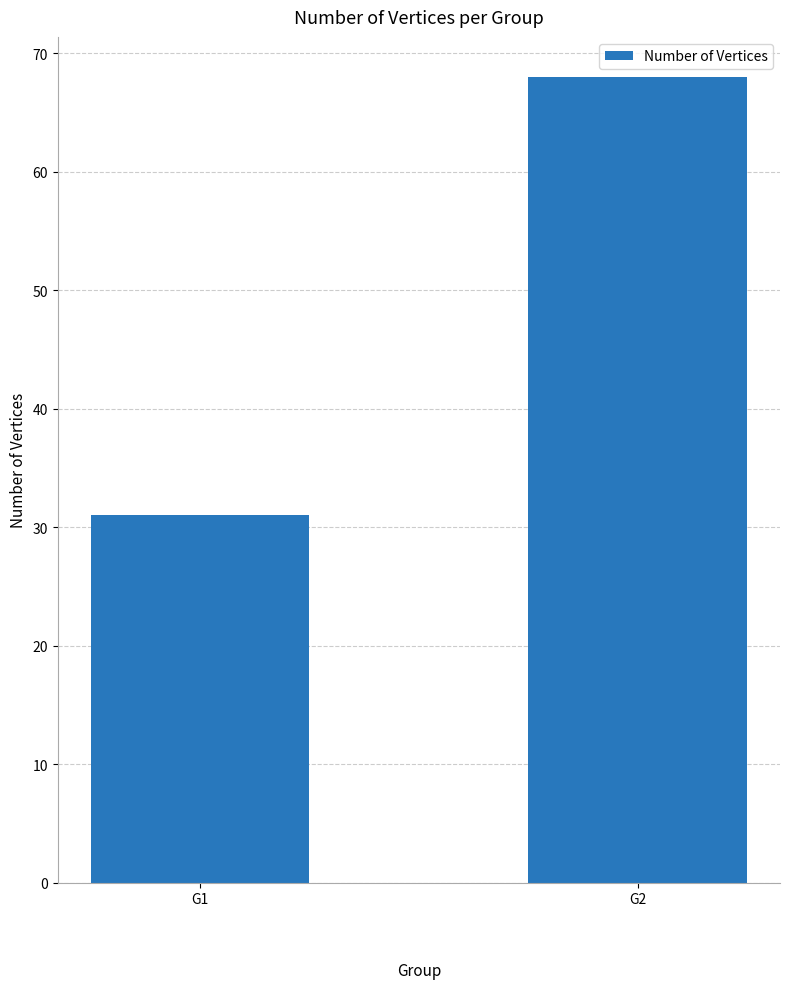

Is it true that the value at G1 is 31?

True